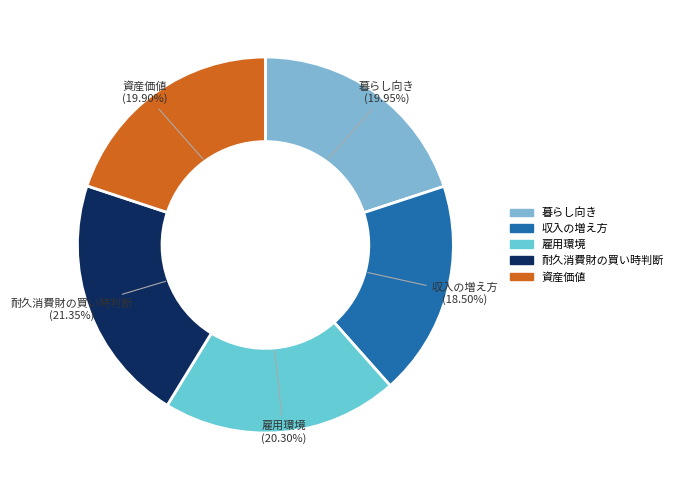

What is the largest slice in the pie chart?

耐久消費財の買い時判断